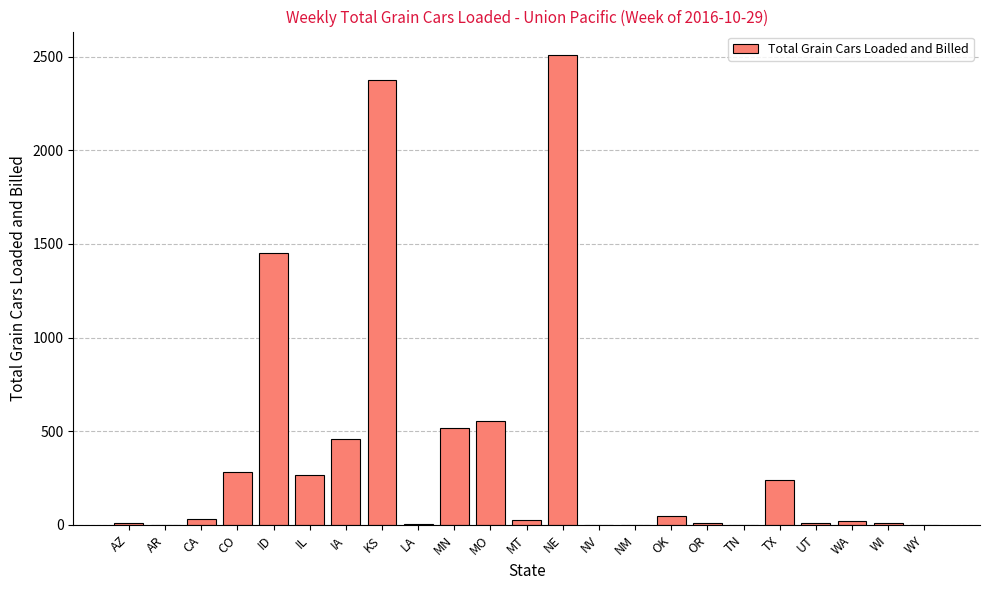

How many categories are shown in the chart?

23